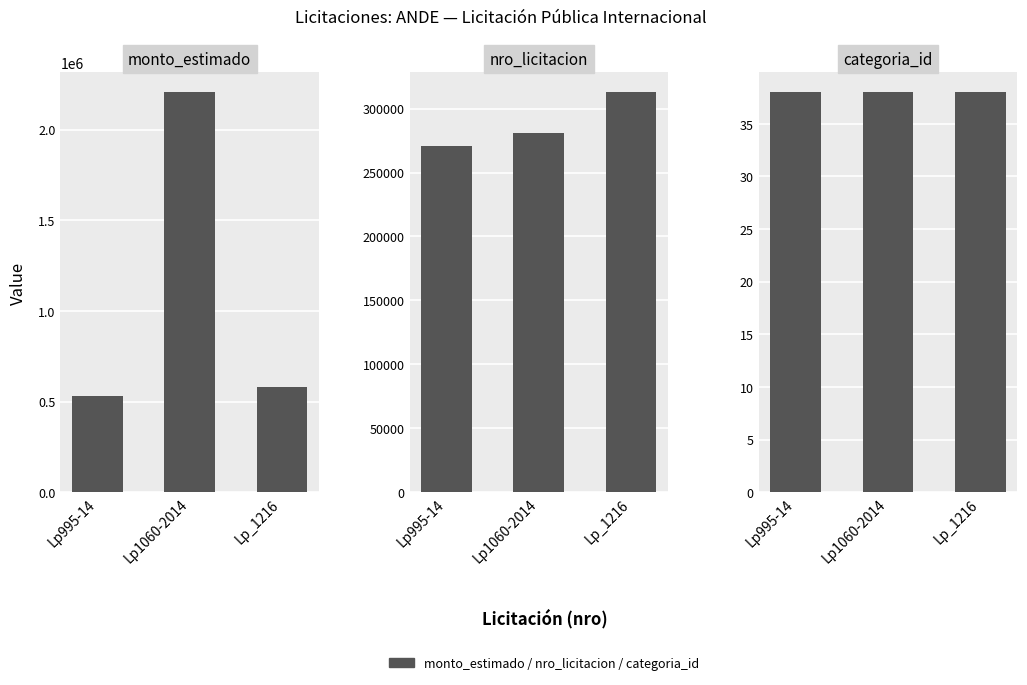

Which series has the largest range (max minus min)?

monto_estimado